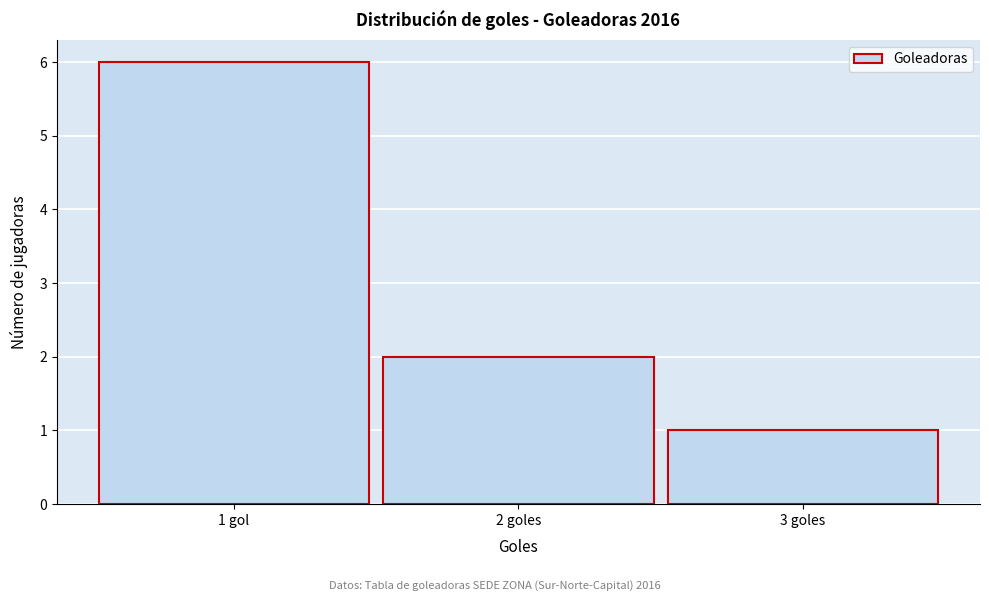

Reading left to right, transcribe all the data shown in this chart.

1 gol=6	2 goles=2	3 goles=1